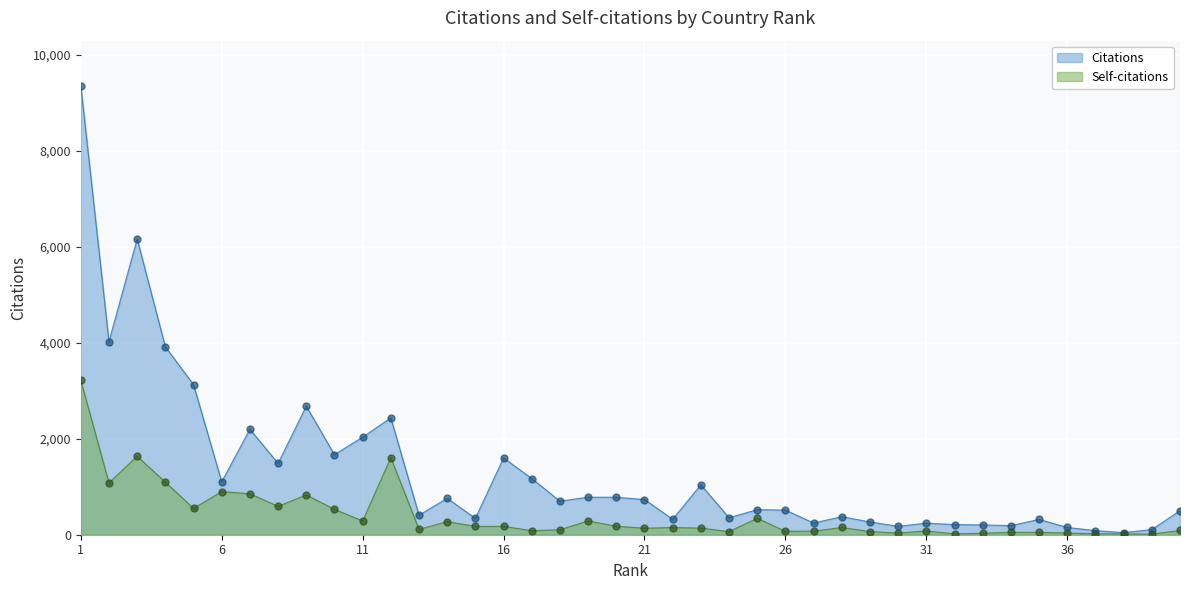

Which category has the lowest value across all series?

39